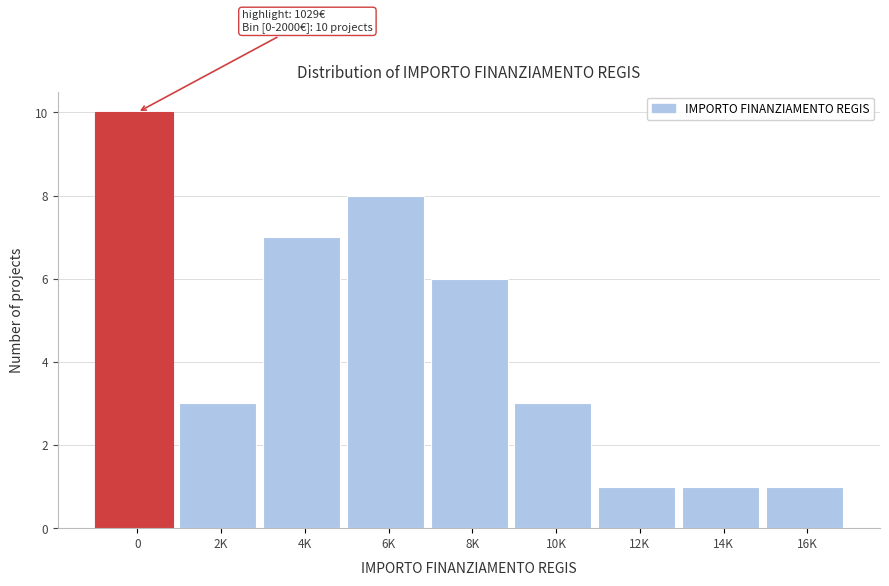

Reading left to right, what are all the values shown in this chart?

10	3	7	8	6	3	1	1	1